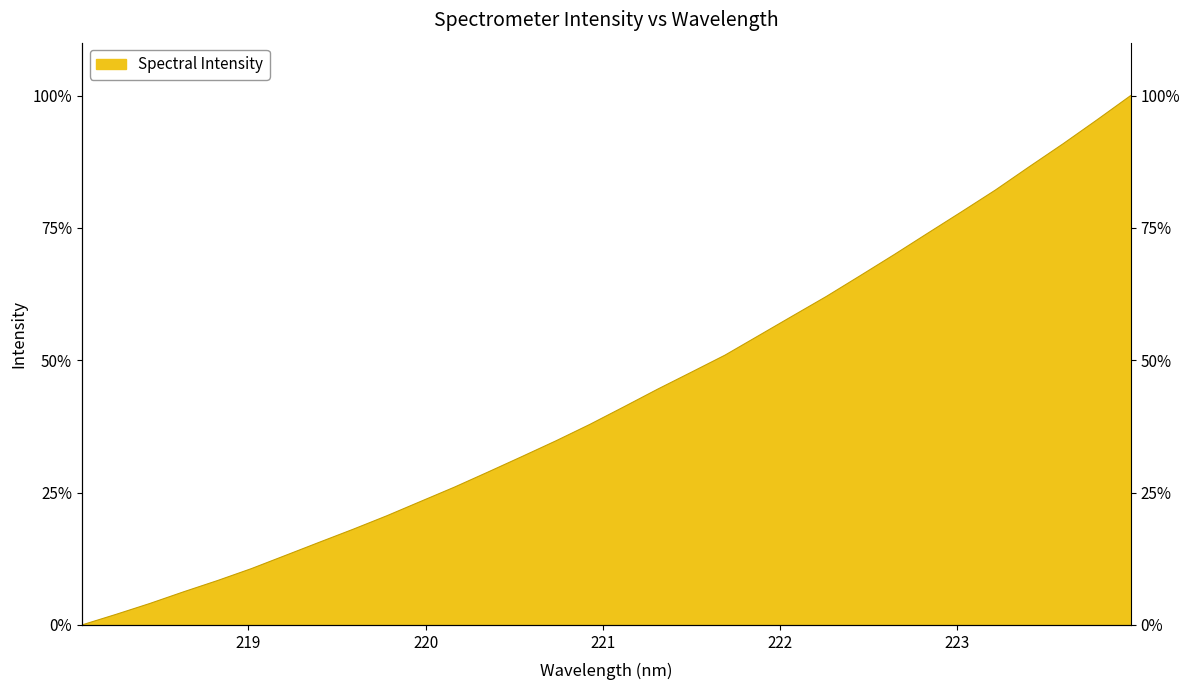

What is the difference between the second highest and second lowest values?

93.4